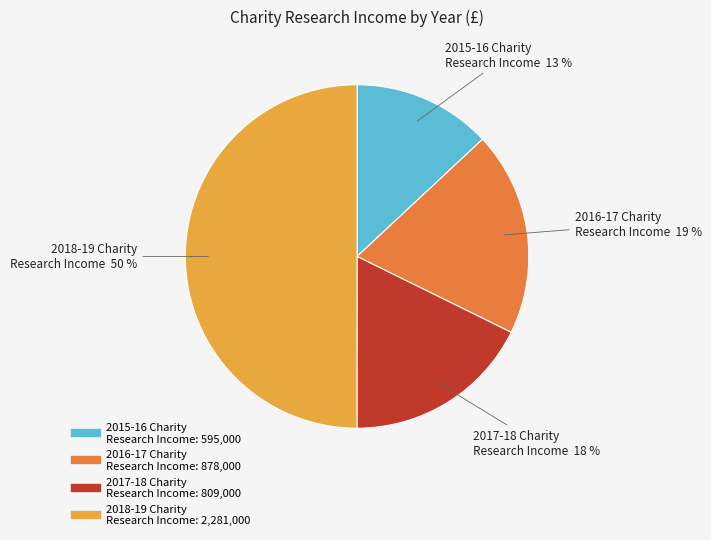

To the nearest percent, what is the average slice percentage?

25%